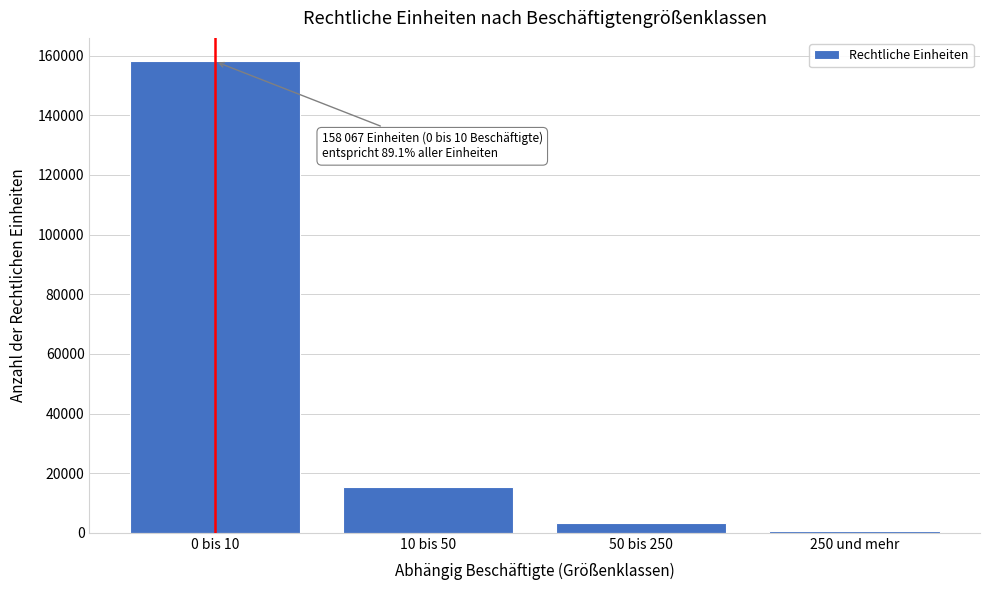

Reading left to right, what are all the values shown in this chart?

158067	15330	3242	755